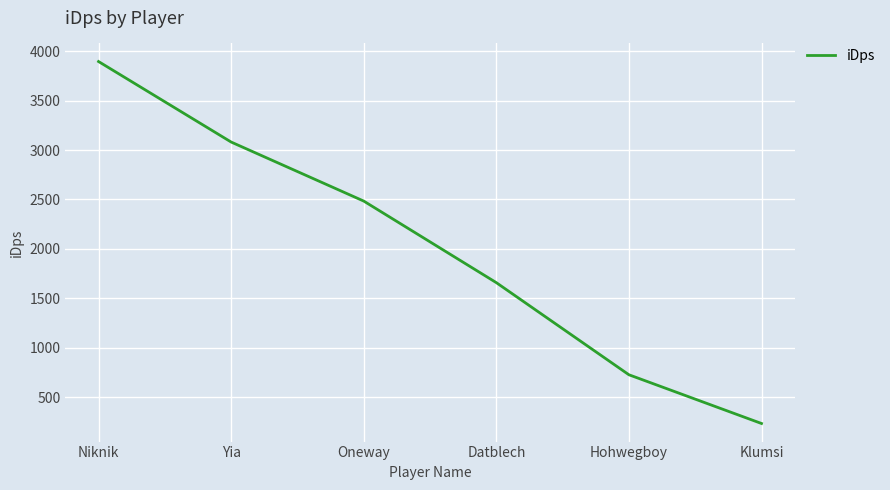

Is it true that the value at Niknik is 1727.4?

False